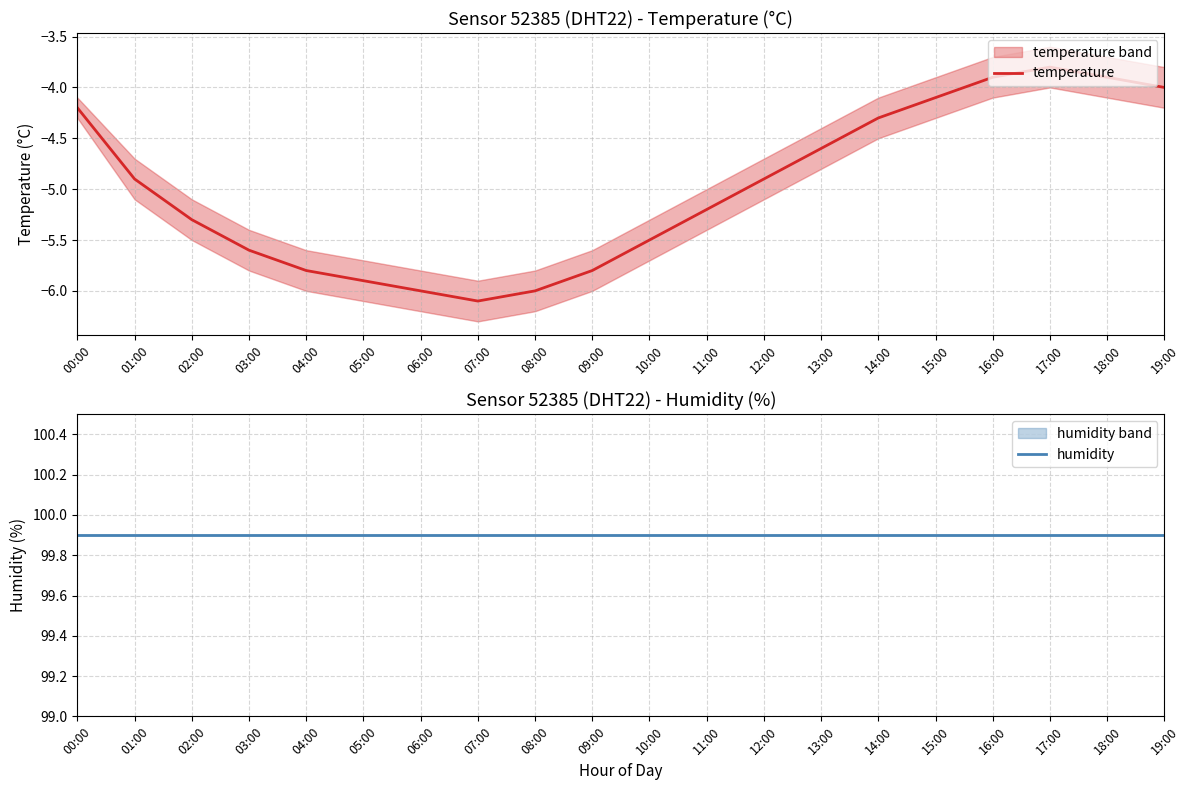

True or false: humidity and temperature cross at least once.

False